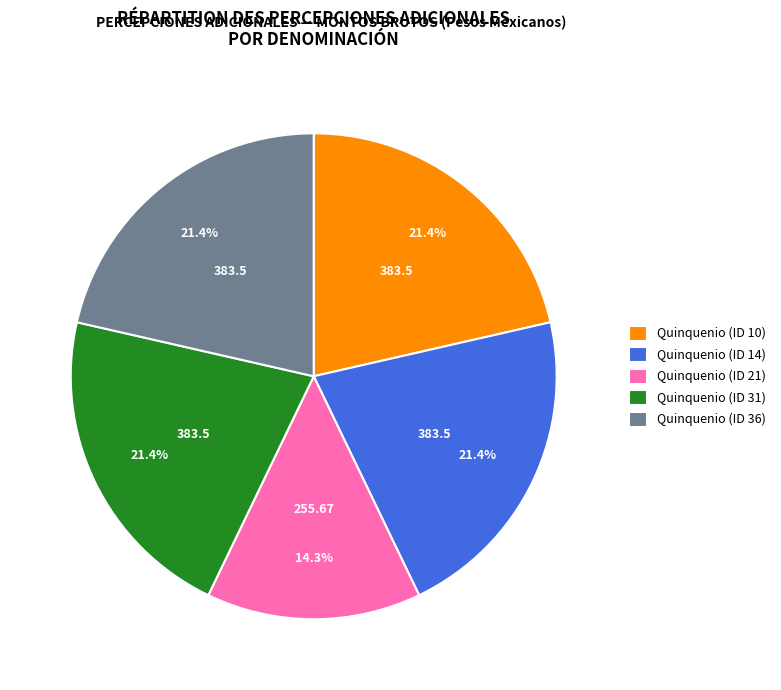

Which slice is the smallest?

Quinquenio (ID 21)